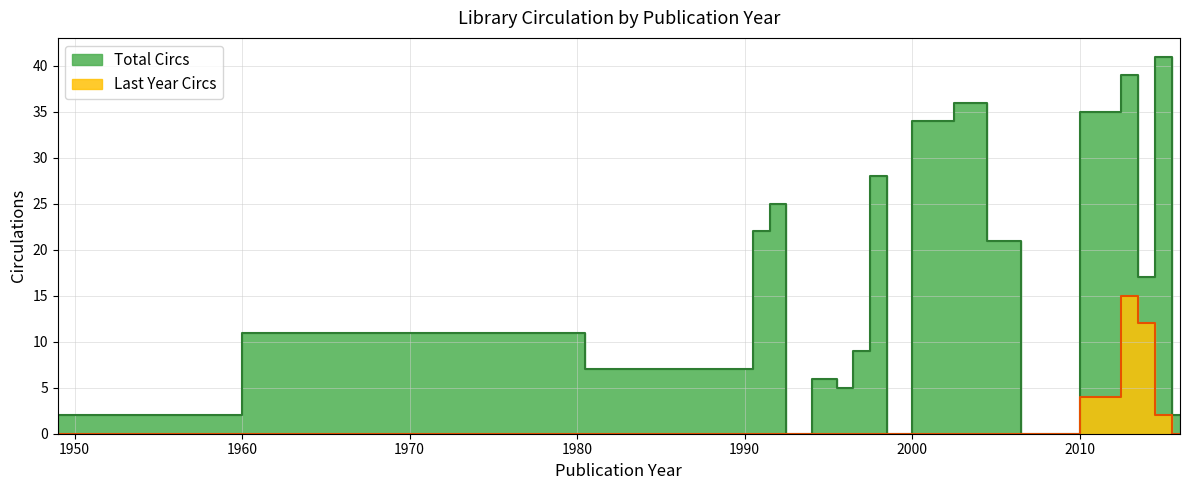

How many lines are shown in the chart?

2